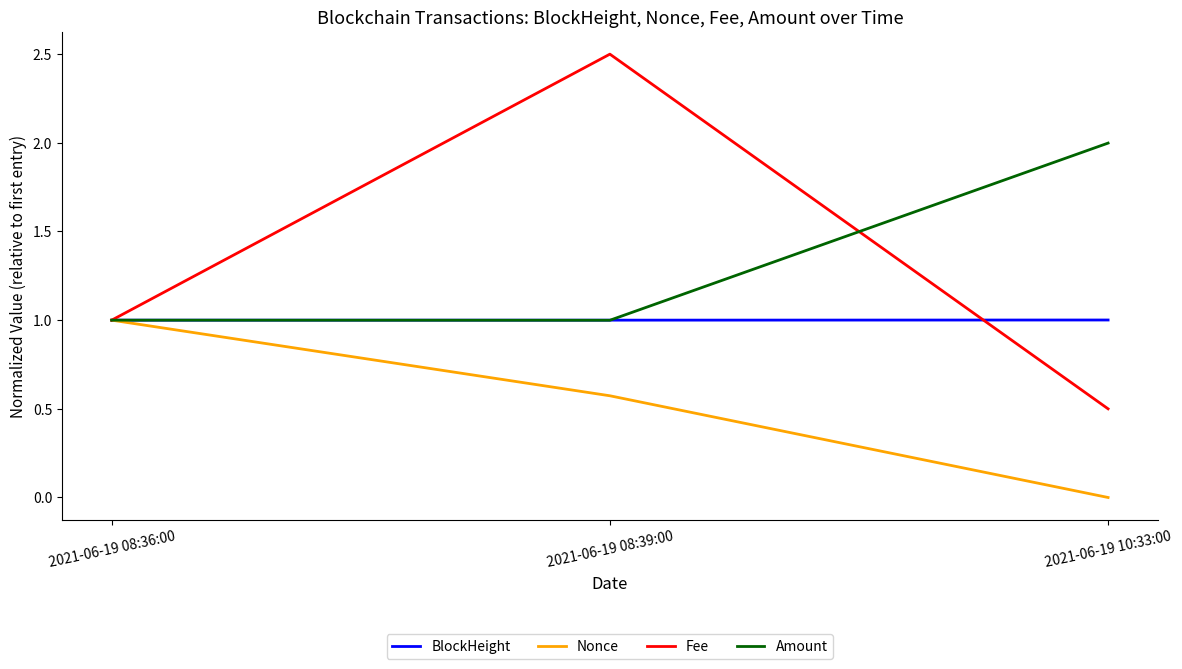

What is the spread (max minus min) of values at 2021-06-19 10:33:00?

2.0